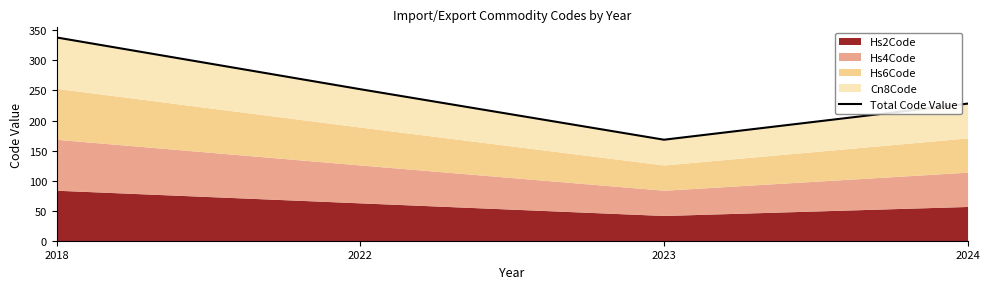

Does the chart have visible grid lines?

No